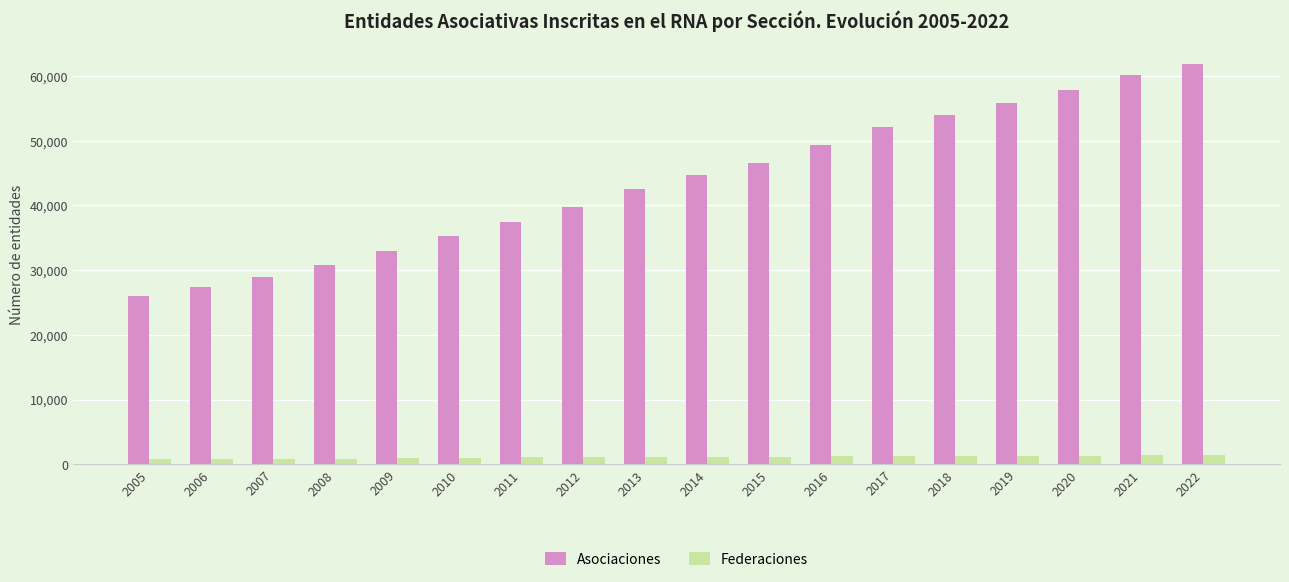

Which label corresponds to the largest value in the chart?

2022